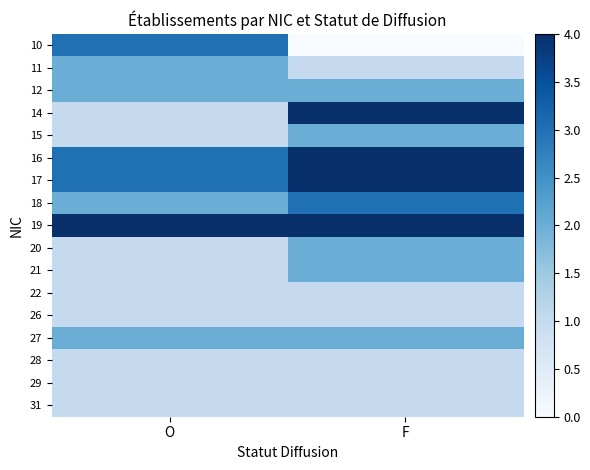

Reading left to right, what are all the values shown in this chart?

10: O=3	F=0
11: O=2	F=1
12: O=2	F=2
14: O=1	F=4
15: O=1	F=2
16: O=3	F=4
17: O=3	F=4
18: O=2	F=3
19: O=4	F=4
20: O=1	F=2
21: O=1	F=2
22: O=1	F=1
26: O=1	F=1
27: O=2	F=2
28: O=1	F=1
29: O=1	F=1
31: O=1	F=1